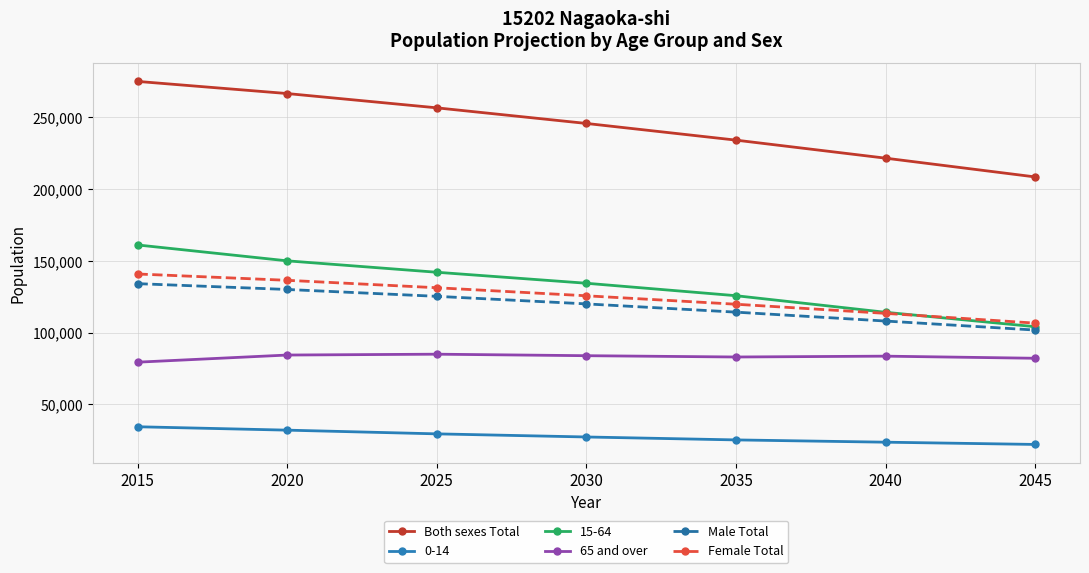

What is the sum of the Female Total values at 2020 and 2025?

267887